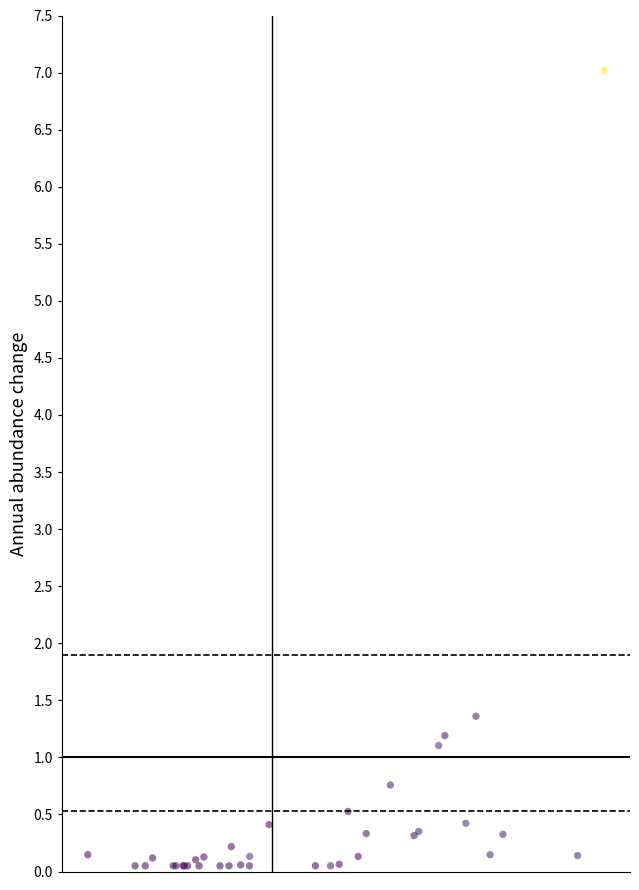

What Y value in the scatter plot is closest to 3?

1.4